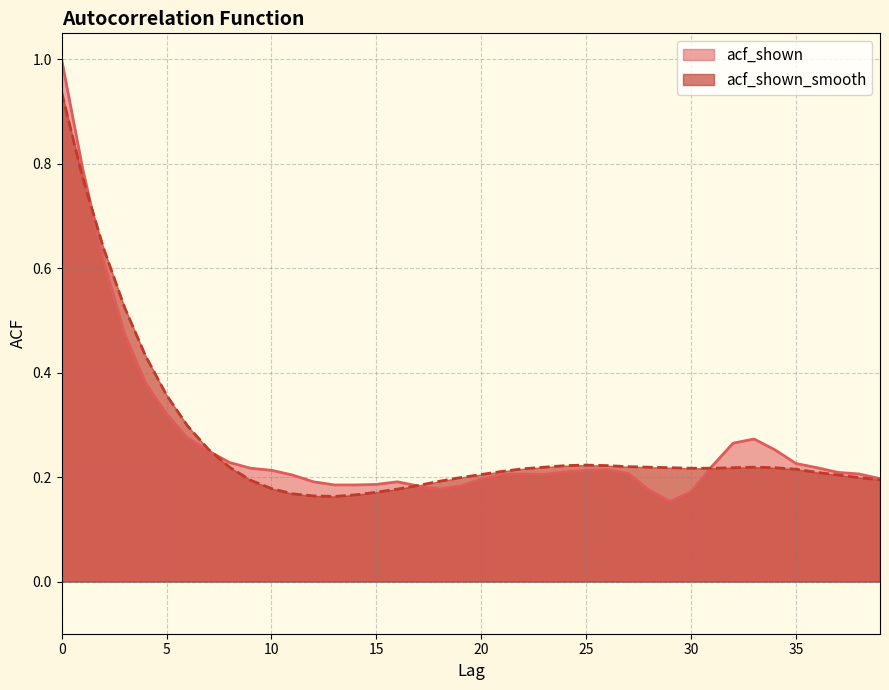

Reading left to right, extract all data points from this chart.

acf_shown: 1.0	0.8	0.6	0.5	0.4	0.3	0.3	0.2	0.2	0.2	0.2	0.2	0.2	0.2	0.2	0.2	0.2	0.2	0.2	0.2	0.2	0.2	0.2	0.2	0.2	0.2	0.2	0.2	0.2	0.2	0.2	0.2	0.3	0.3	0.3	0.2	0.2	0.2	0.2	0.2
acf_shown_smooth: 0.9	0.8	0.6	0.5	0.4	0.4	0.3	0.3	0.2	0.2	0.2	0.2	0.2	0.2	0.2	0.2	0.2	0.2	0.2	0.2	0.2	0.2	0.2	0.2	0.2	0.2	0.2	0.2	0.2	0.2	0.2	0.2	0.2	0.2	0.2	0.2	0.2	0.2	0.2	0.2